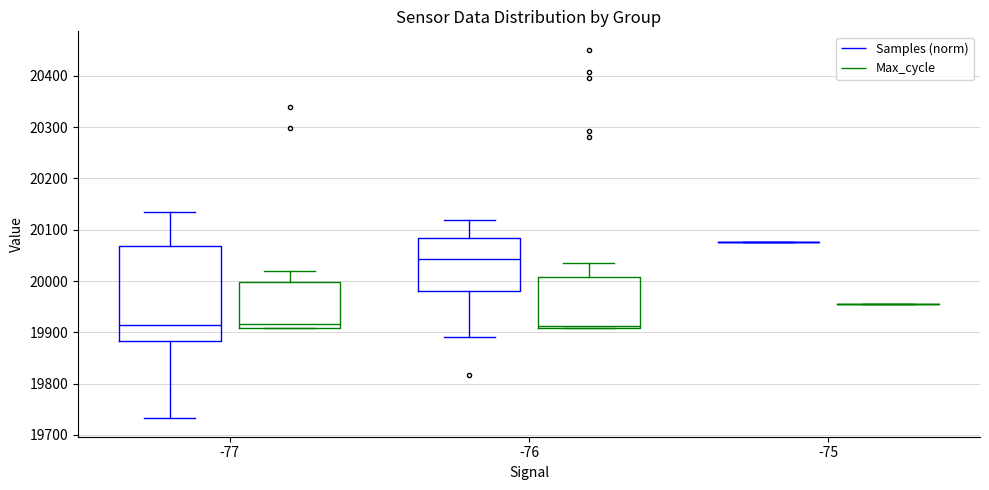

Which box is the tallest, from its lower edge to its upper edge?

-77 (Samples (norm))